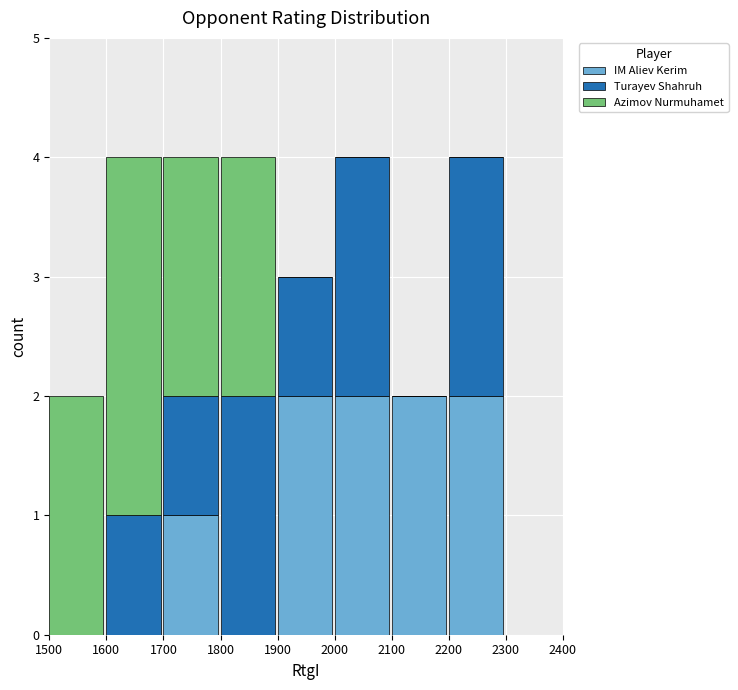

Reading left to right, list the values for the IM Aliev Kerim series.

1500=0	1600=0	1700=1	1800=0	1900=2	2000=2	2100=2	2200=2	2300=0